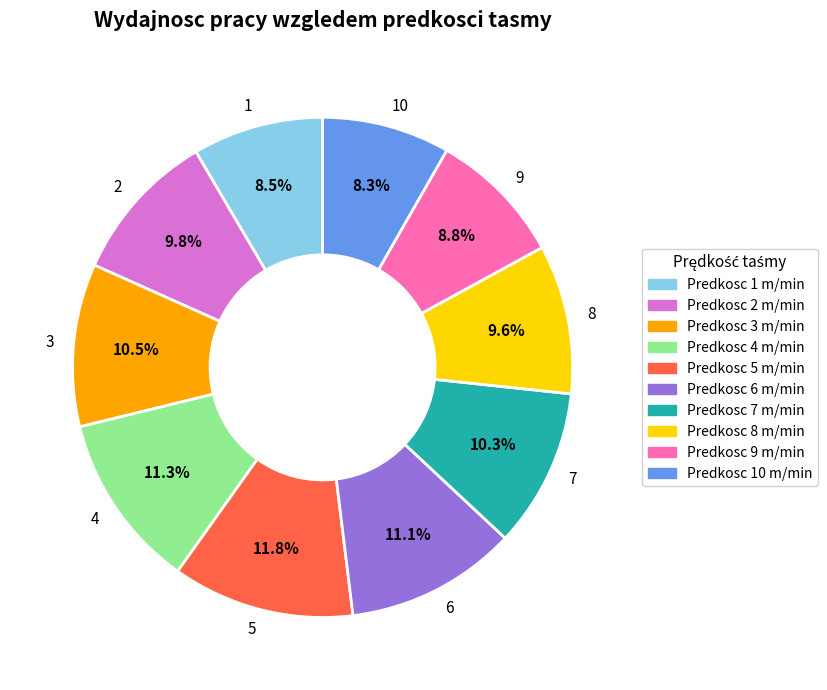

What percentage is NOT represented by Predkosc 8 m/min?

90.4%